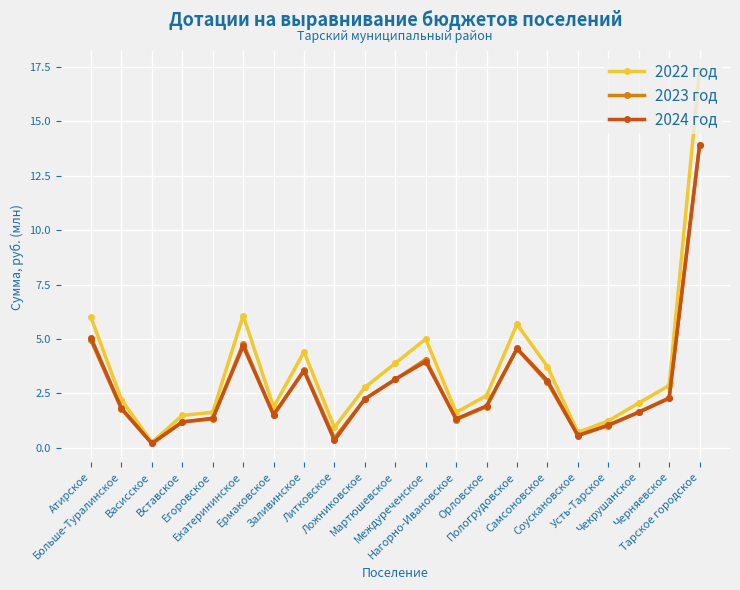

Where is the first local maximum for 2024 год?

Екатерининское